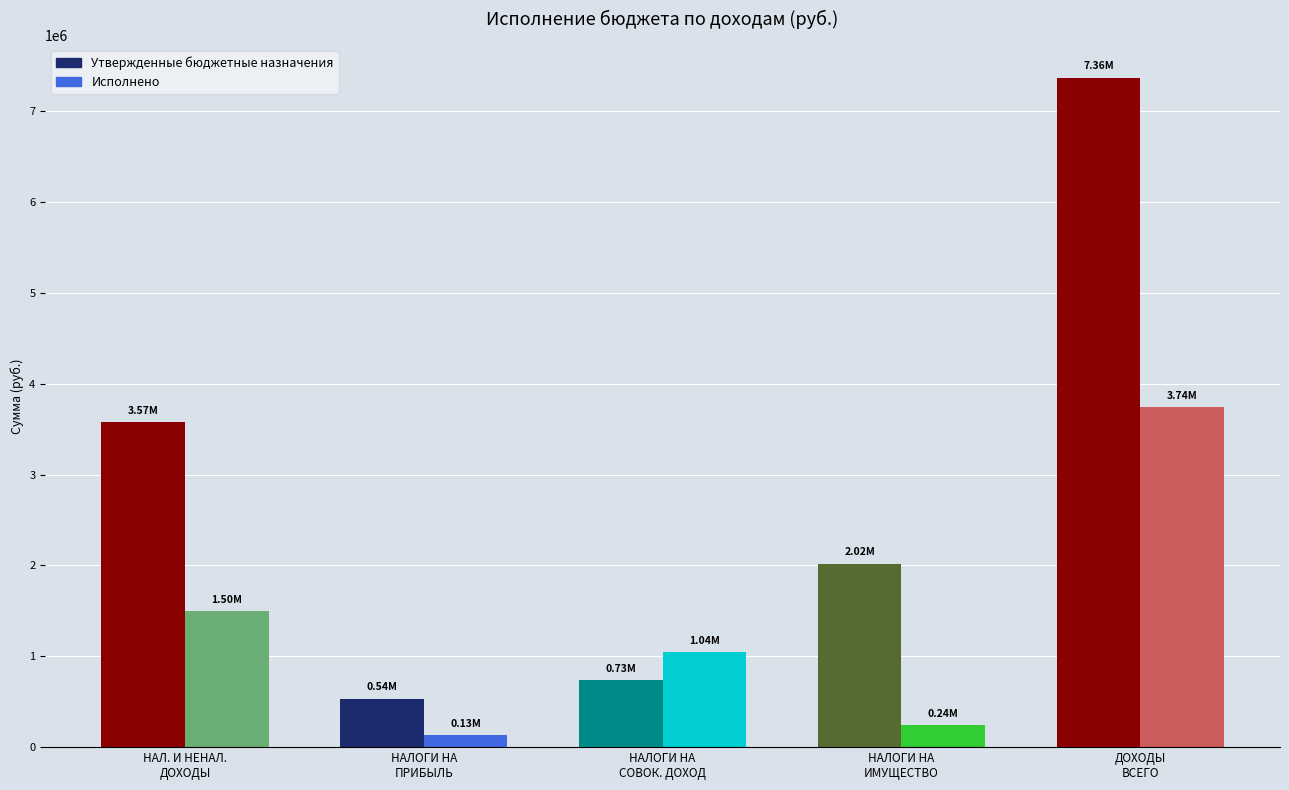

True or false: Исполнено has a value of 241043.5 at НАЛОГИ НА ИМУЩЕСТВО.

True